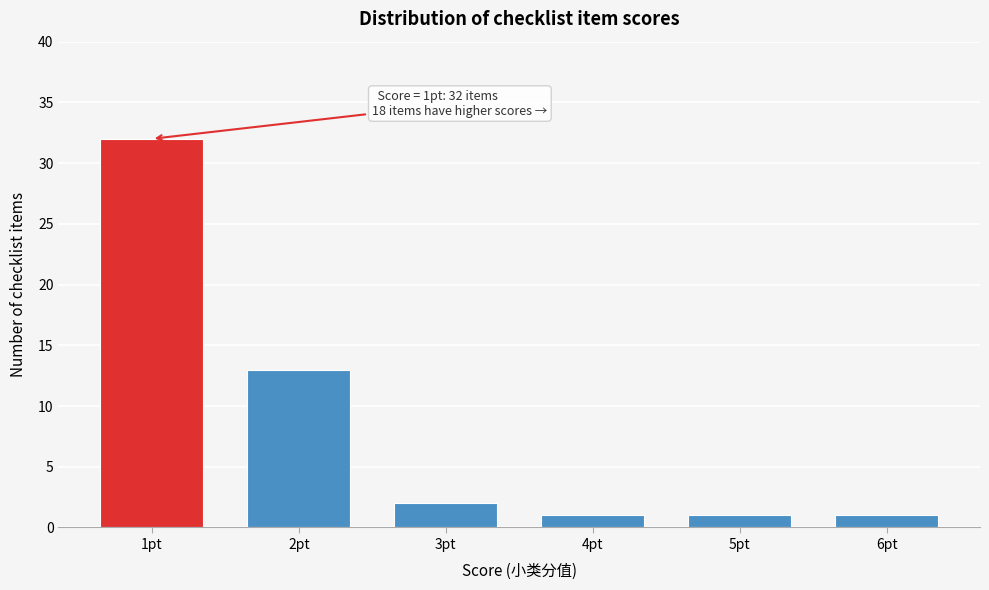

Over which range of the x-axis is the bar tallest?

0.5 to 1.5